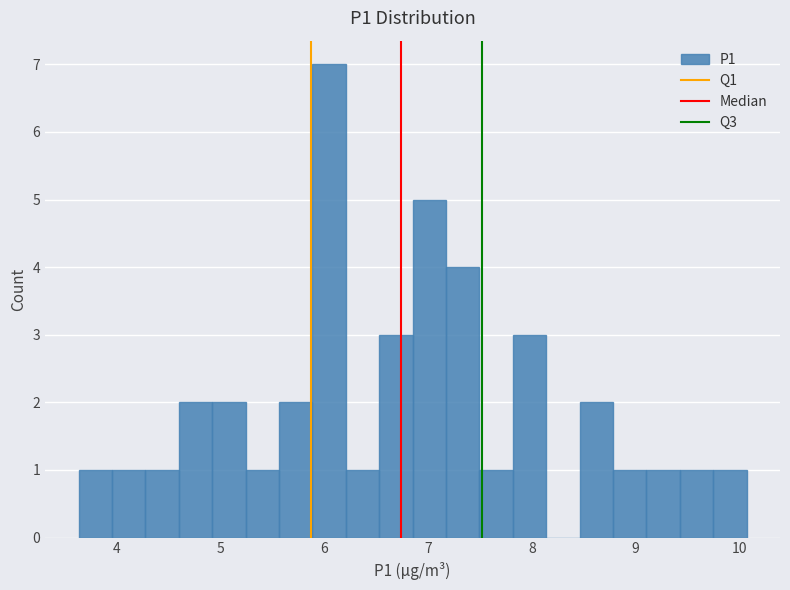

Around what value on the x-axis is the tallest bar? Give the approximate position of its centre, as read against the axis.

6.0